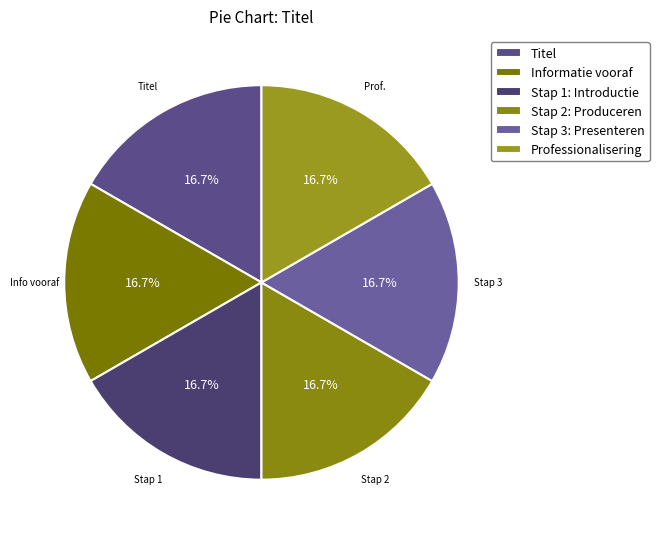

What is the ratio of the value at Stap 2: Produceren to the value at Stap 3: Presenteren?

1.0